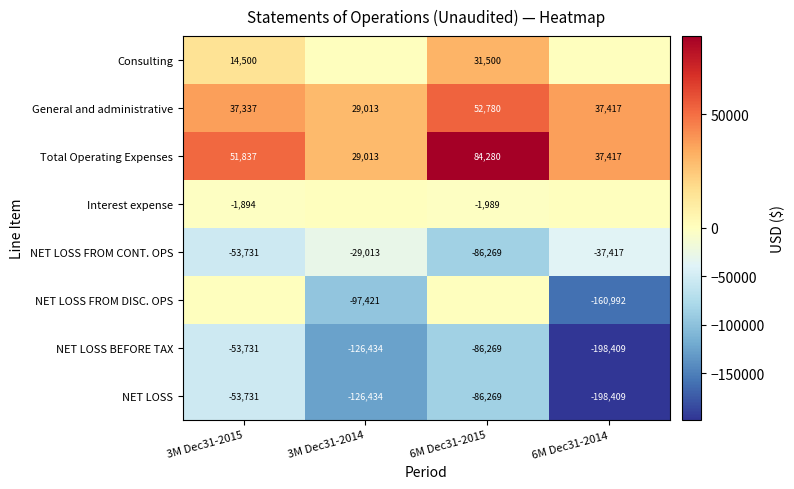

What is the difference between the maximum and second lowest values in the NET LOSS series?

72703